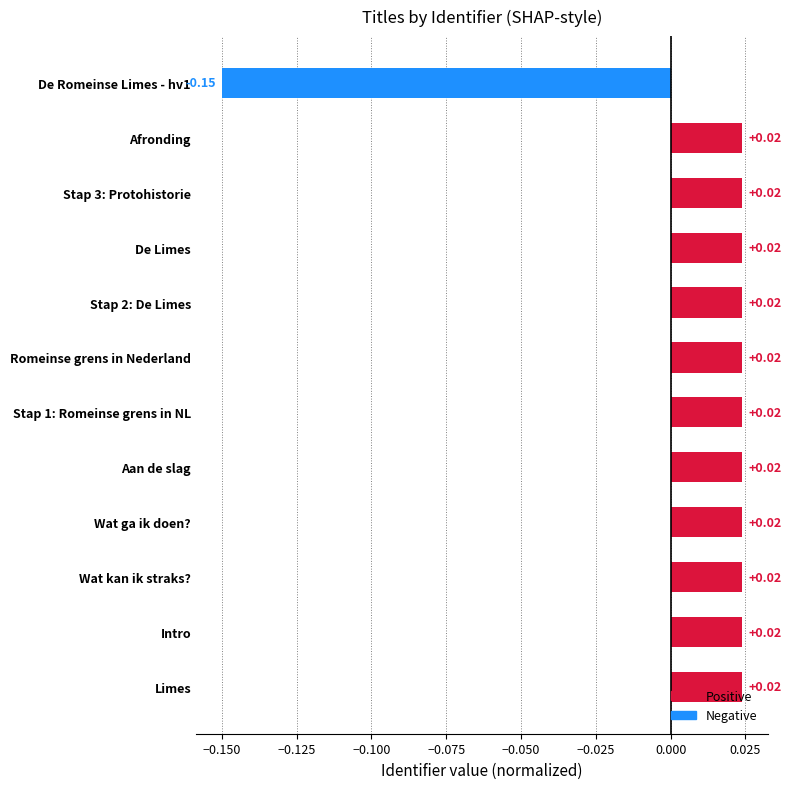

How many negative values are there?

1